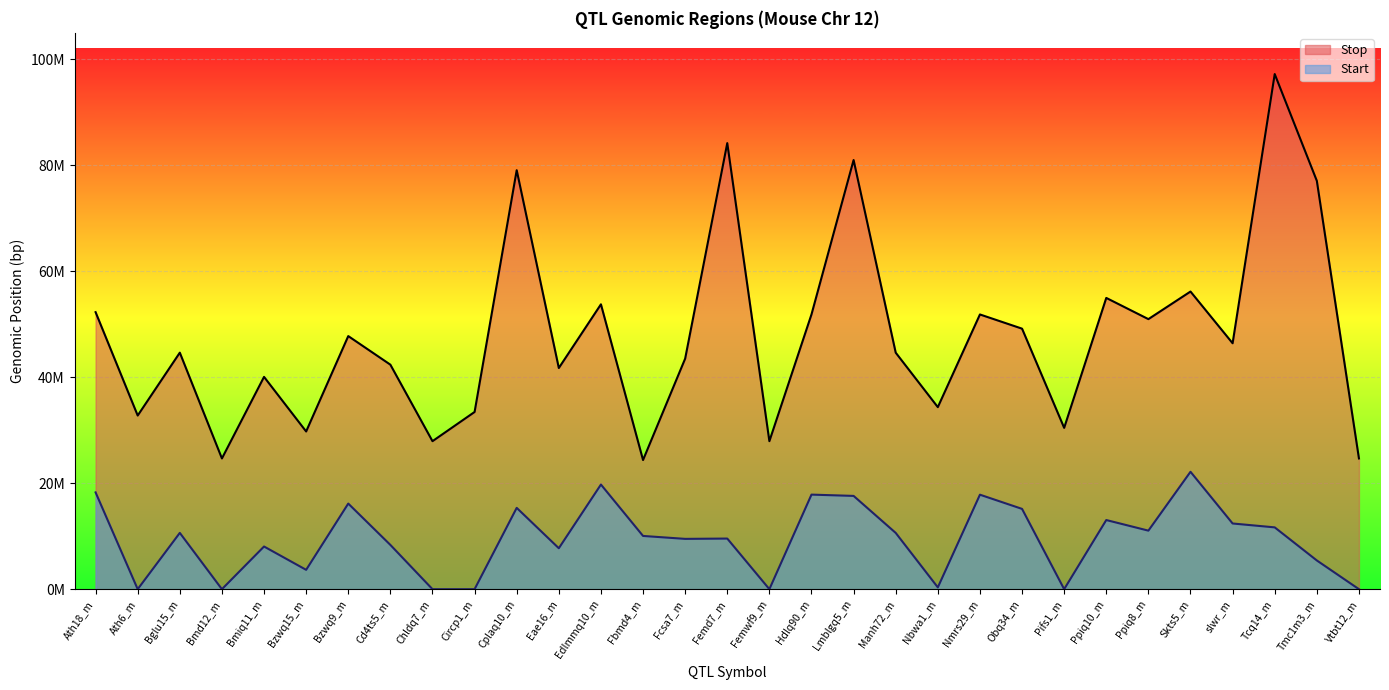

At which label is Stop closest to 60770955?

Skts5_m